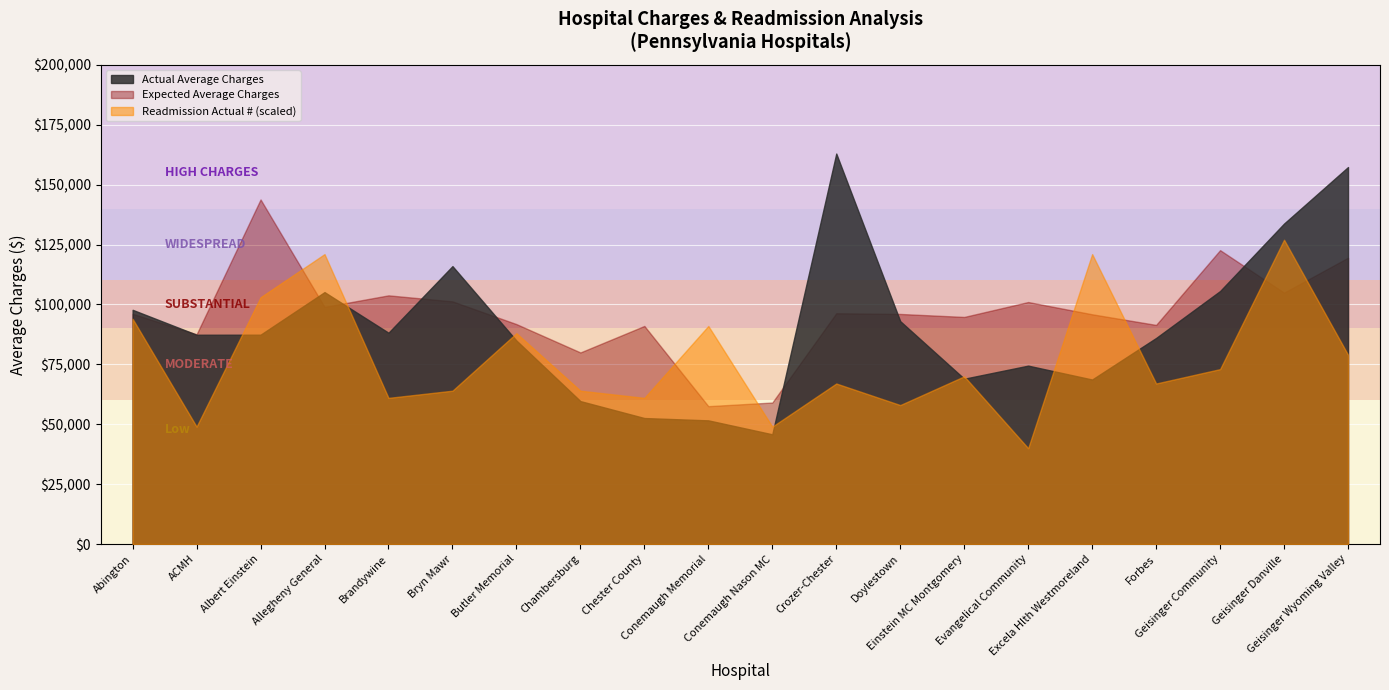

True or false: Expected Average Charges has a value of 127710 at Butler Memorial.

False